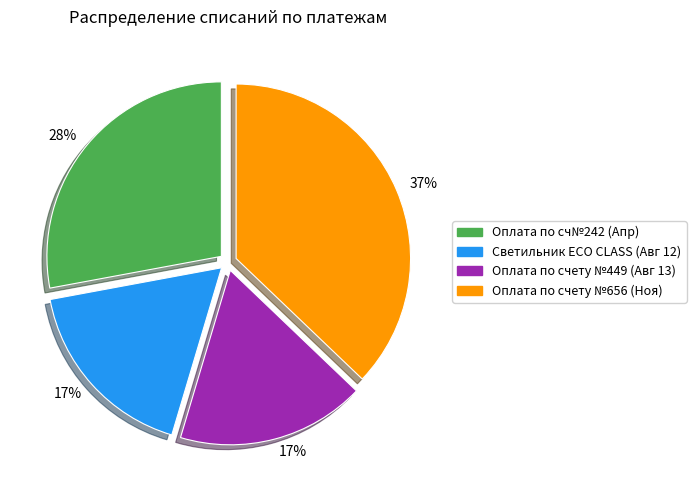

To the nearest percent, what is the difference between the largest and smallest slice percentages?

20%